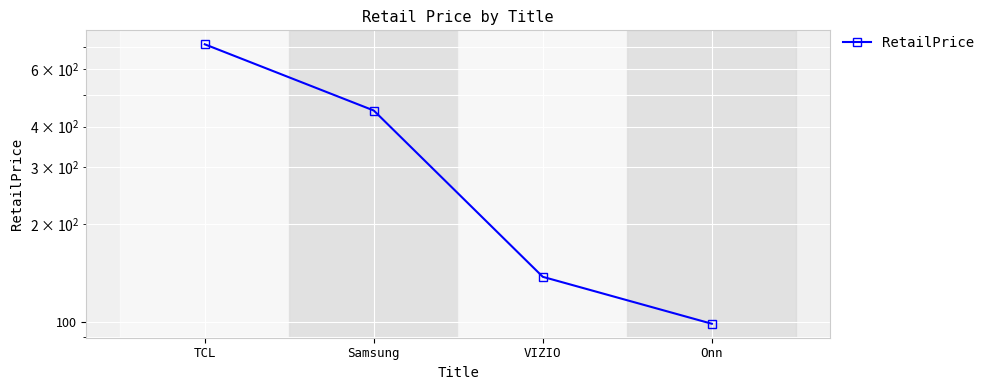

What value does the data have at TCL, to the nearest 50?

700